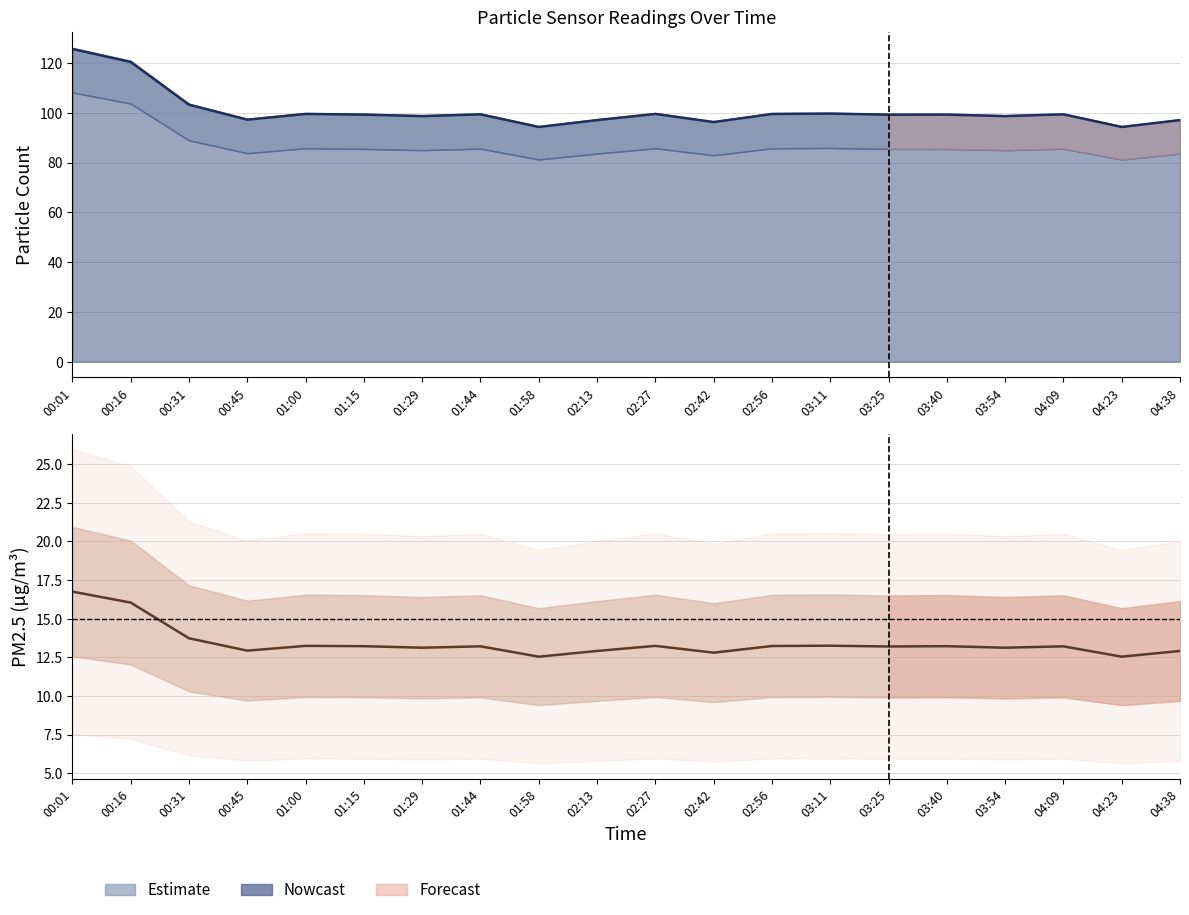

How many data points in N1 are above 99?

12